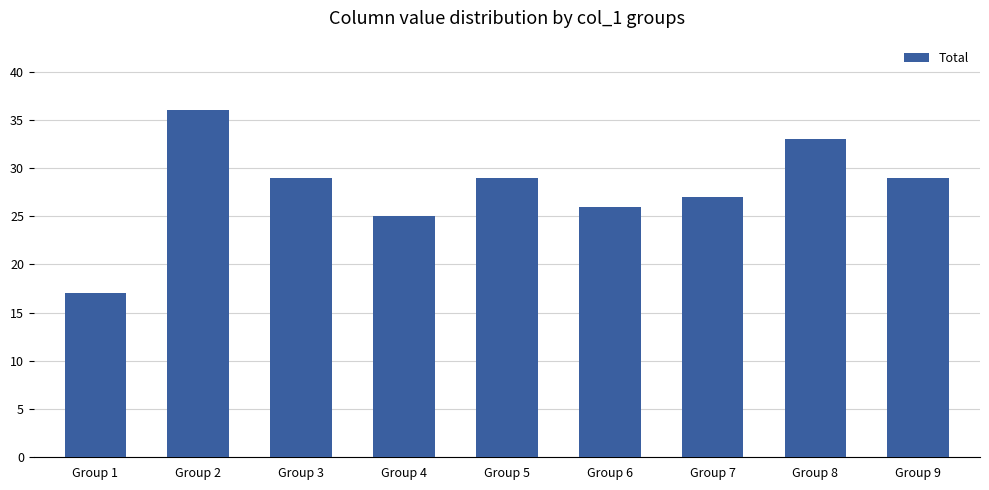

Are the bars grouped side by side (vs. stacked)?

No